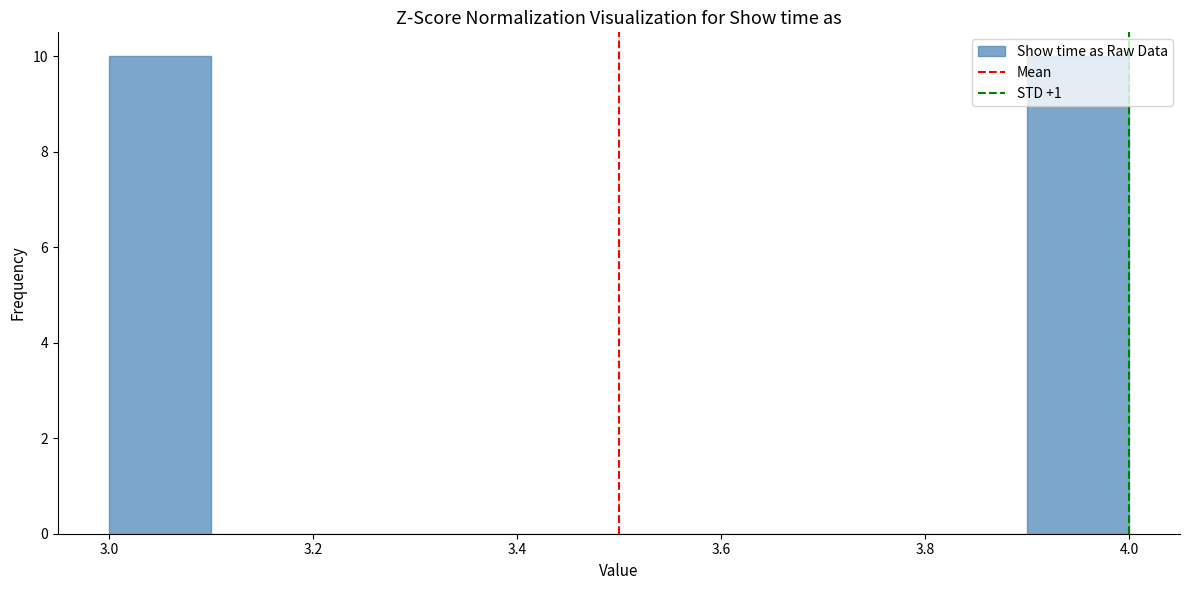

Reading left to right, list every bar in this chart as the range it spans on the x-axis followed by its height. The values are not printed on the chart, so give them approximately, as read against the axis.

3.0 to 3.1: 10
3.1 to 3.2: 0
3.2 to 3.3: 0
3.3 to 3.4: 0
3.4 to 3.5: 0
3.5 to 3.6: 0
3.6 to 3.7: 0
3.7 to 3.8: 0
3.8 to 3.9: 0
3.9 to 4.0: 10